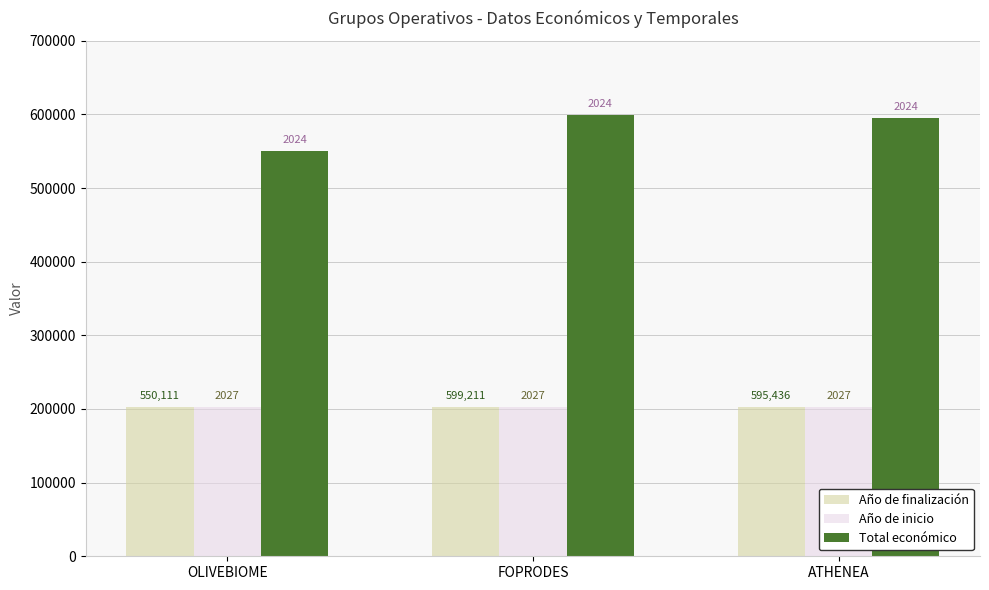

Which series has the widest spread of values?

Total económico